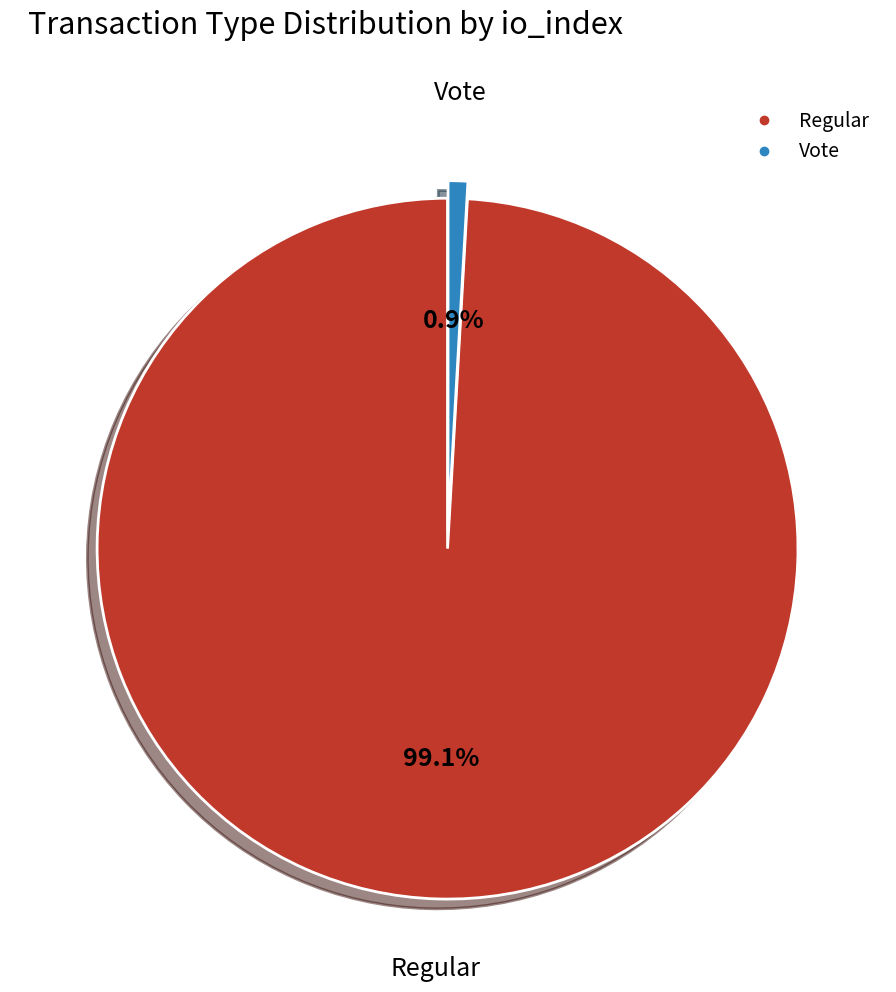

Do Regular and Vote together represent more than half of the pie?

Yes